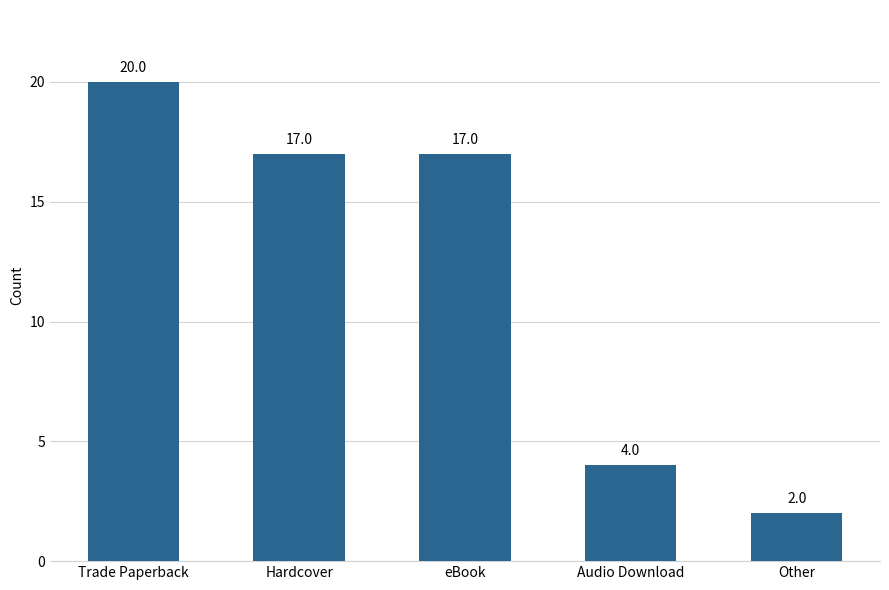

Which label corresponds to the smallest value in the chart?

Other